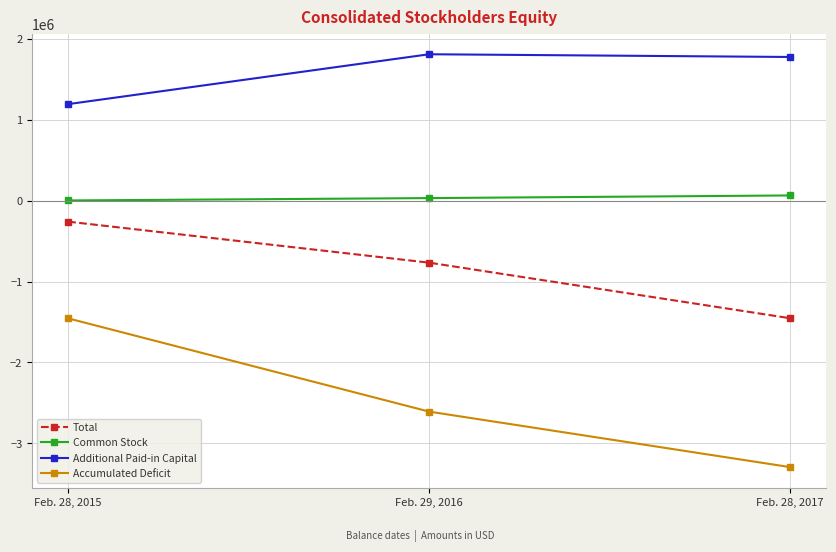

How many series are shown in this chart?

4